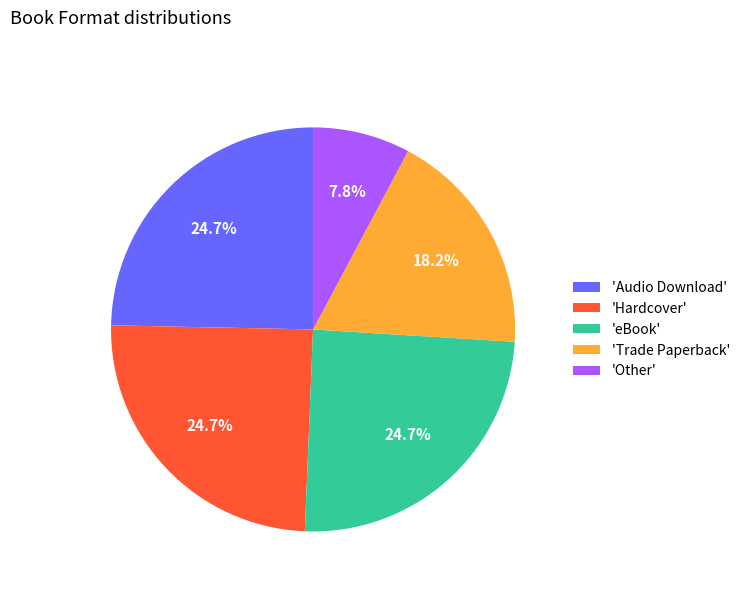

How many segments does this pie chart have?

5